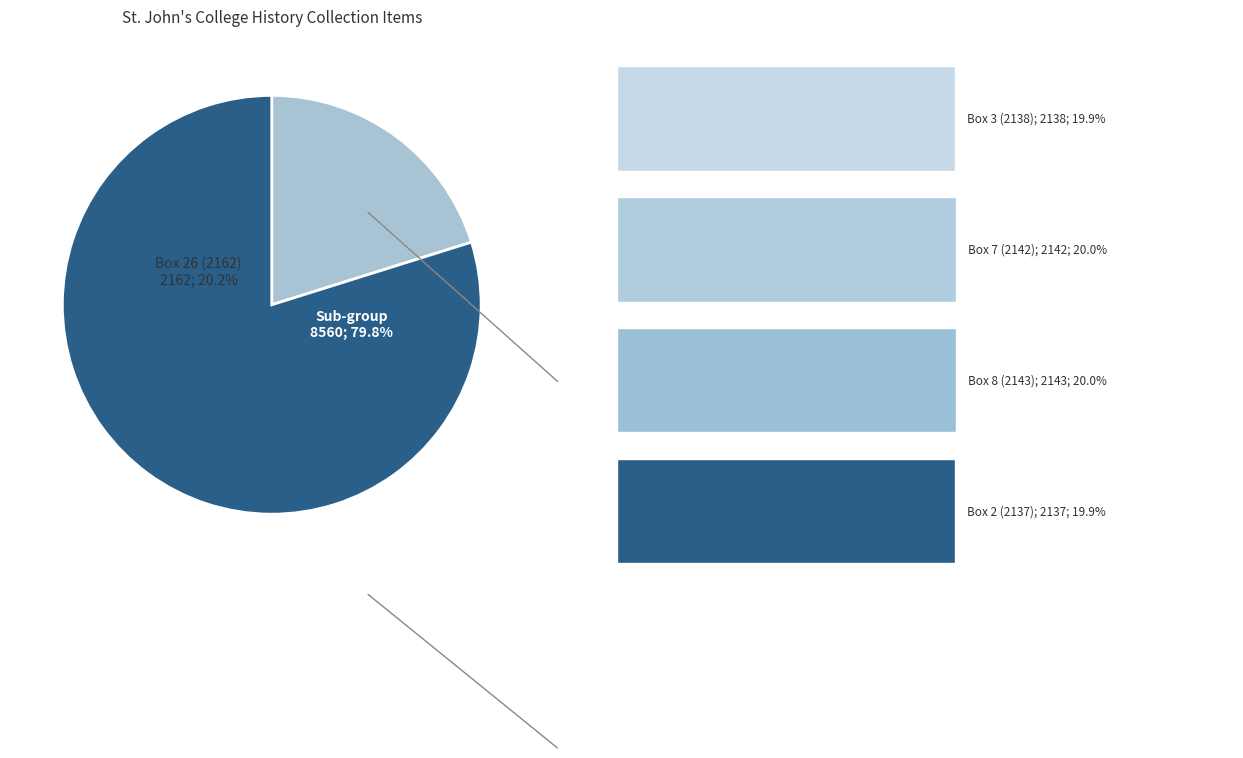

Rank the categories by value from lowest to highest.

Box 2 (2137), Box 3 (2138), Box 7 (2142), Box 8 (2143), Box 26 (2162)